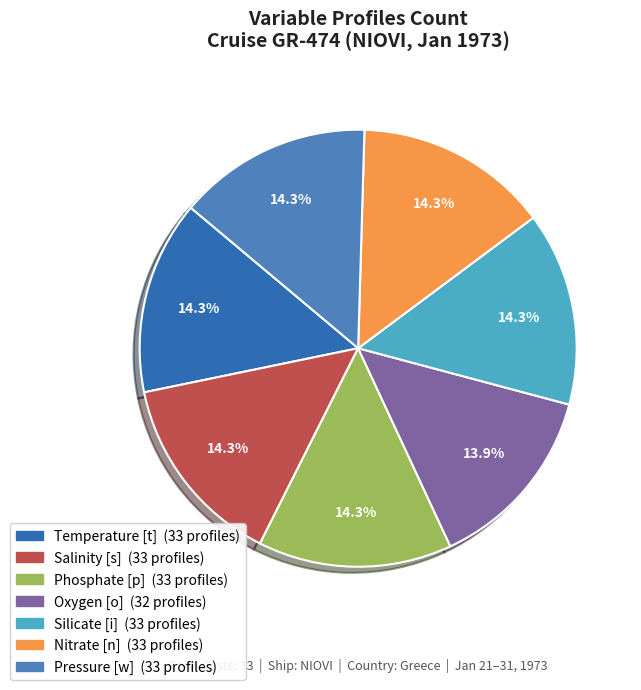

Rank the categories by value from highest to lowest.

Temperature [t], Salinity [s], Phosphate [p], Silicate [i], Nitrate [n], Pressure [w], Oxygen [o]